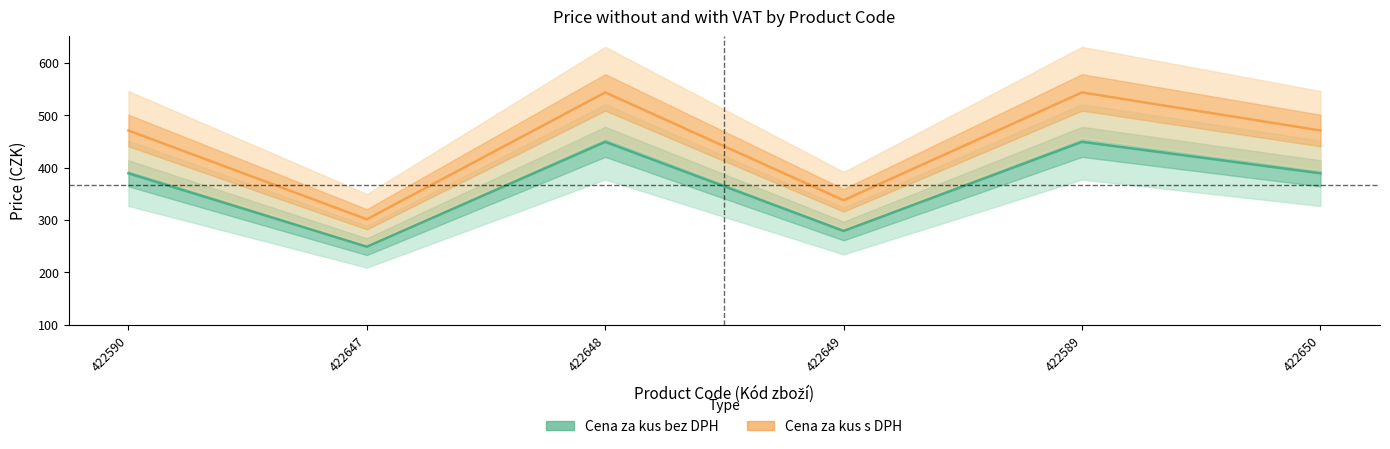

What is the label of the 4th point from the right?

422648